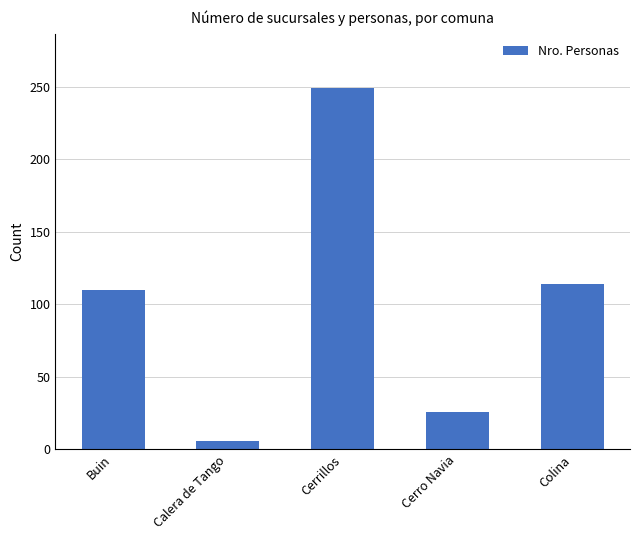

What is the label of the 2nd bar from the left?

Calera de Tango